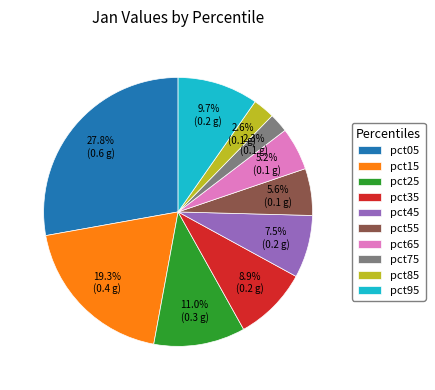

Is there any slice that represents more than half of the pie?

No